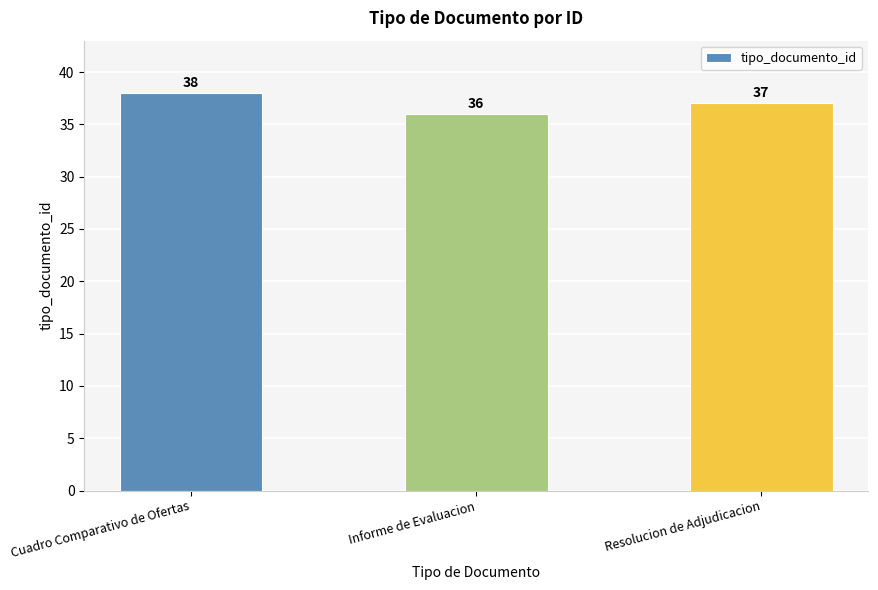

List the labels in order of value, largest first.

Cuadro Comparativo de Ofertas, Resolucion de Adjudicacion, Informe de Evaluacion